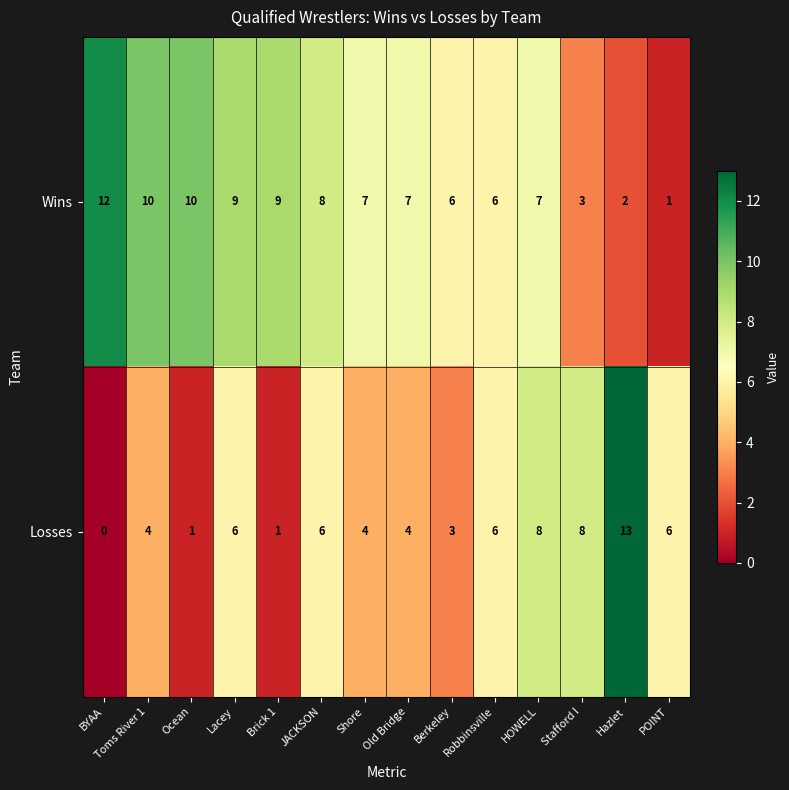

Which series has the largest total across all categories?

Wins